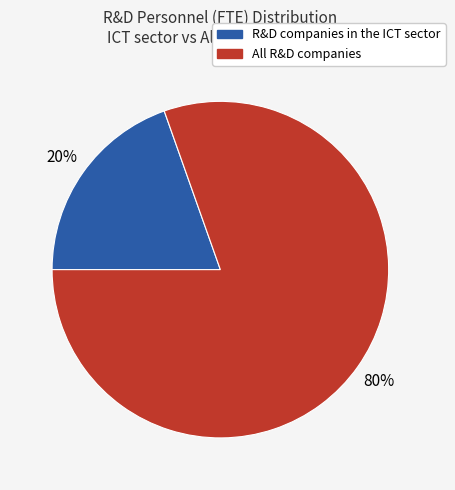

True or false: All R&D companies accounts for 71% of the total.

False